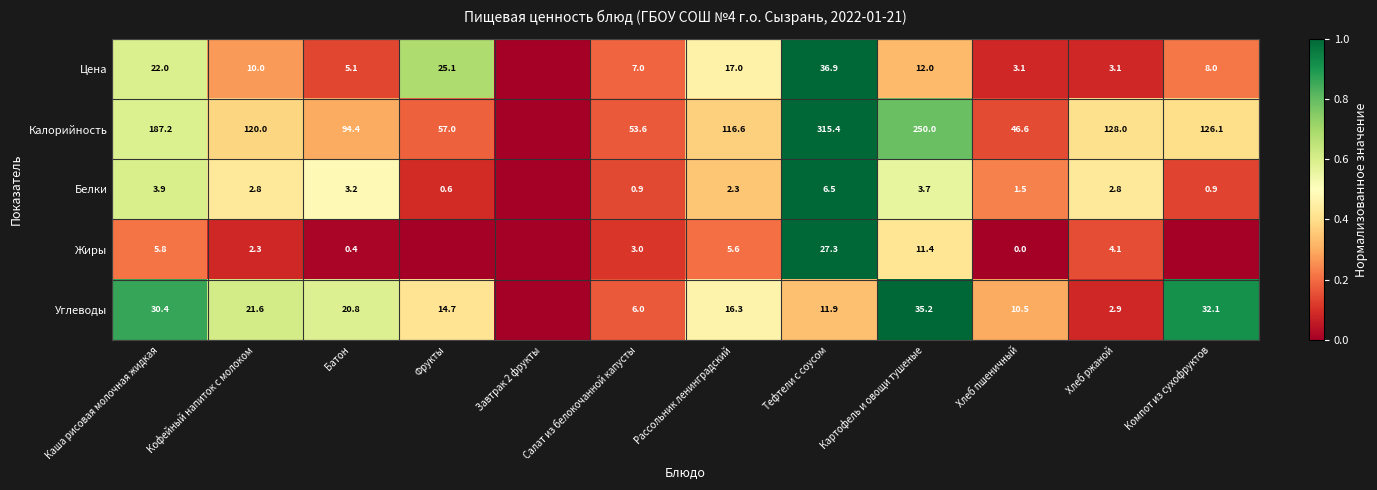

Between Кофейный напиток с молоком and Хлеб пшеничный, which series saw the biggest shift?

Калорийность